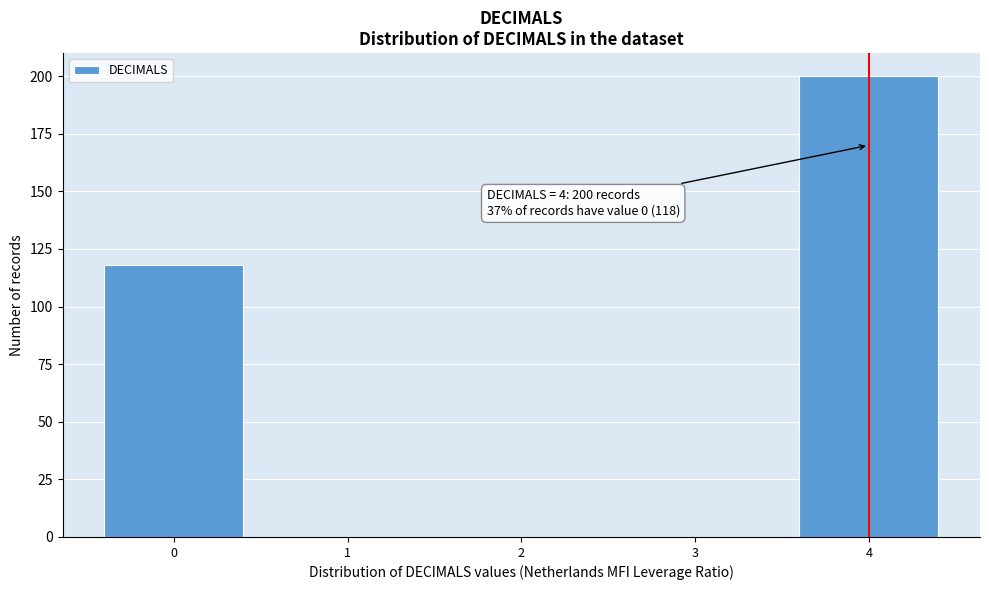

Reading right to left, what are all the values shown in this chart?

4=200	3=0	2=0	1=0	0=118